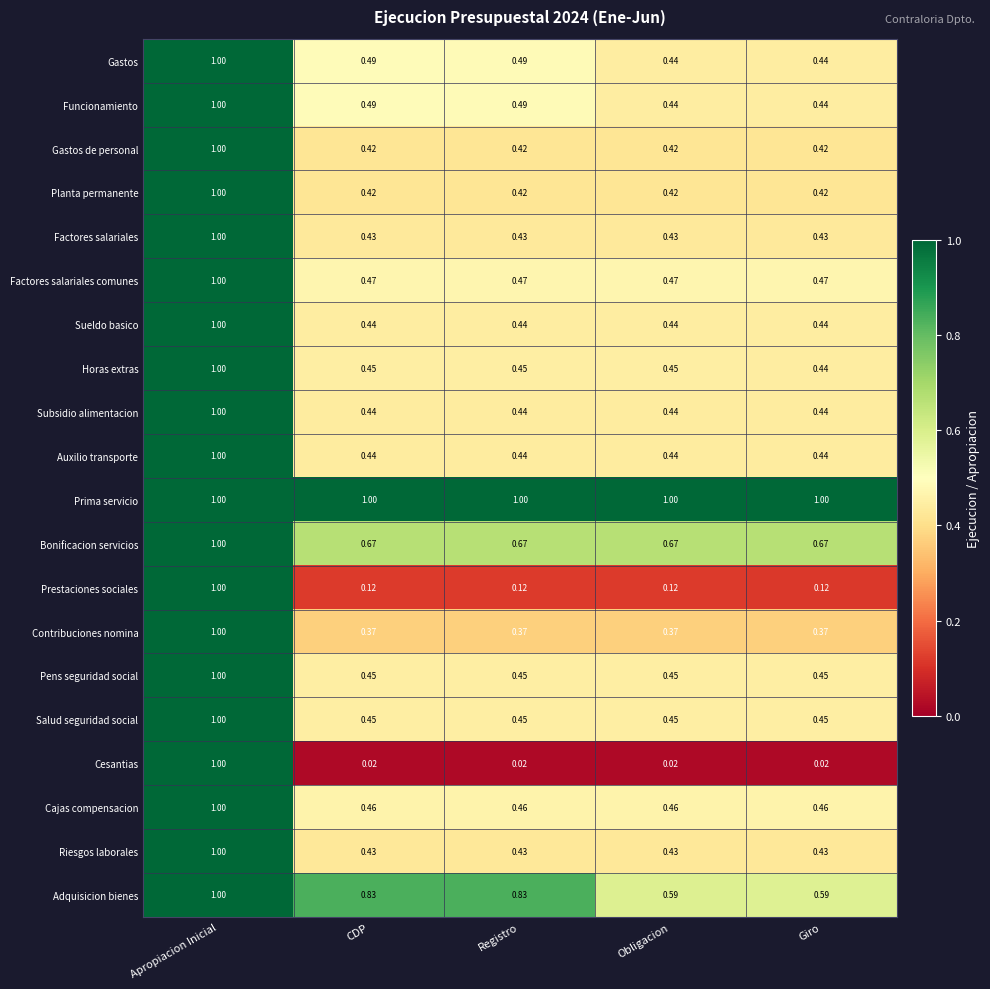

Is the value of Gastos at Apropiacion Inicial greater than the value of Factores salariales at Registro?

Yes